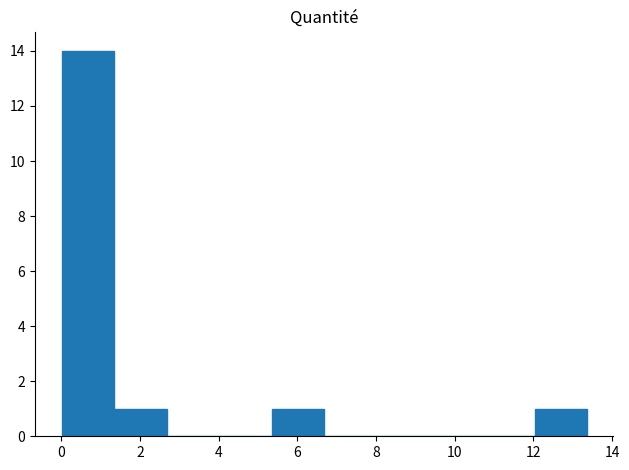

Reading left to right, list every bar in this chart as the range it spans on the x-axis followed by its height. Neither the bar edges nor the heights are printed on the chart, so give them approximately, as read against the axes.

0.0 to 1.4: 14
1.4 to 2.6: 1
2.6 to 4.0: 0
4.0 to 5.4: 0
5.4 to 6.6: 1
6.6 to 8.0: 0
8.0 to 9.4: 0
9.4 to 10.6: 0
10.6 to 12.0: 0
12.0 to 13.4: 1